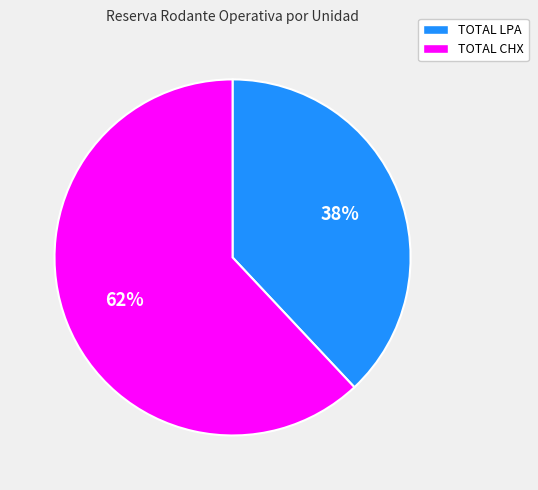

Between TOTAL CHX and TOTAL LPA, which is larger?

TOTAL CHX